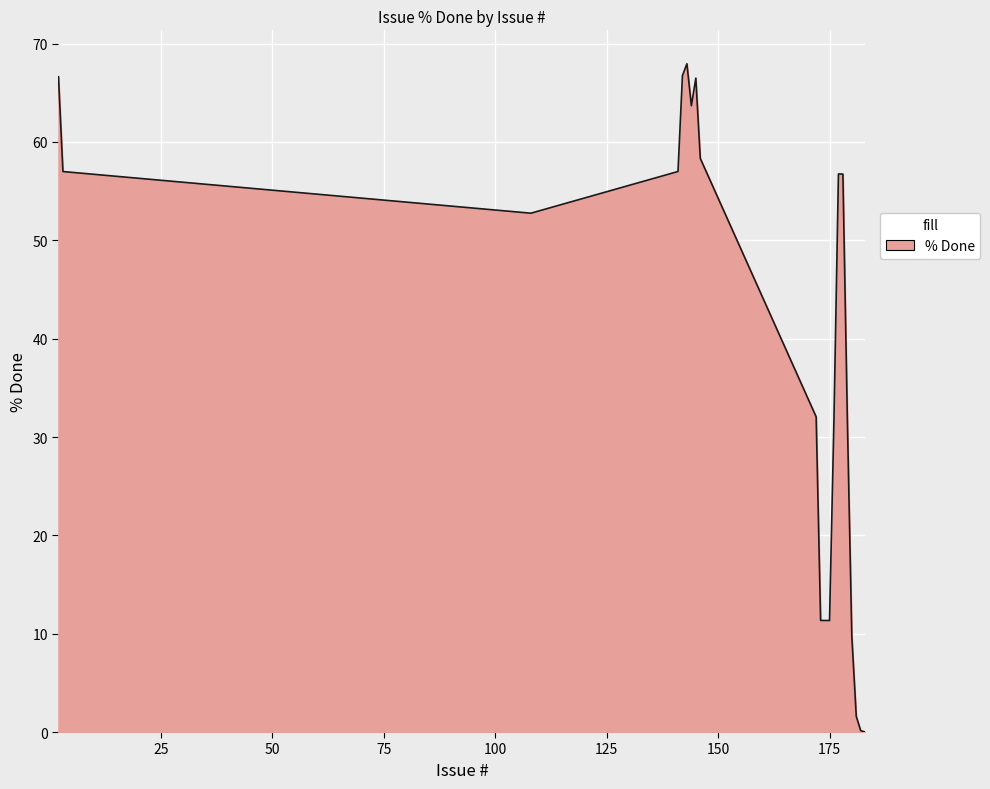

What is the maximum value shown in the chart?

68.0